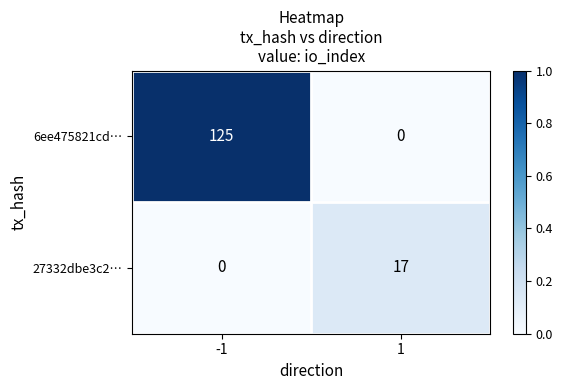

Which series has the widest spread of values?

6ee475821cd…